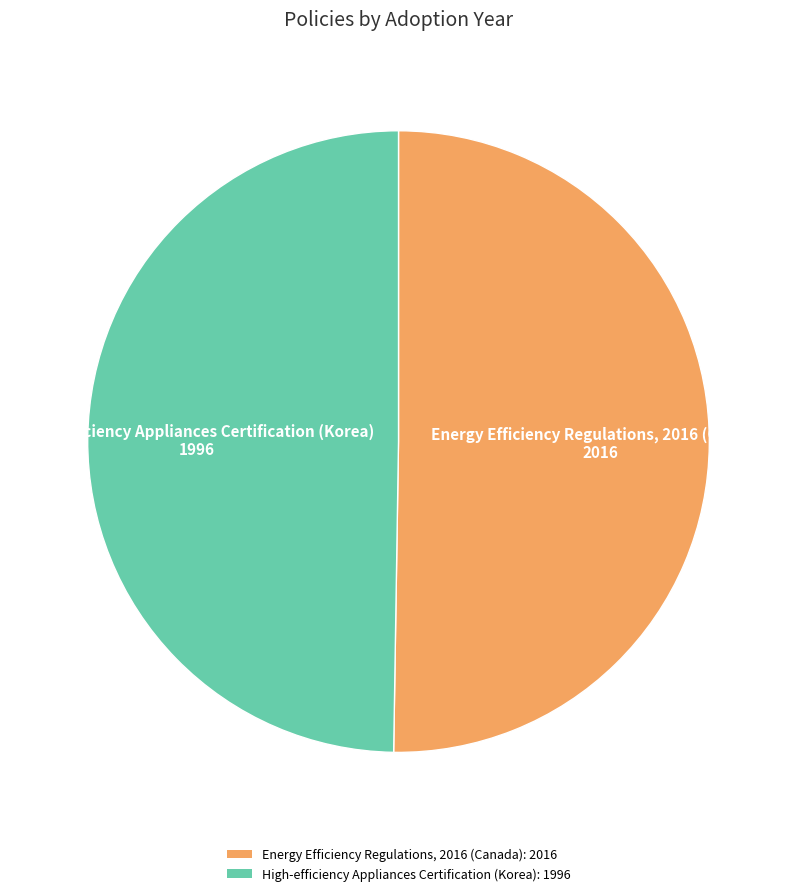

The Energy Efficiency Regulations, 2016 (Canada): 2016 slice represents 50% of the pie. True or false?

True